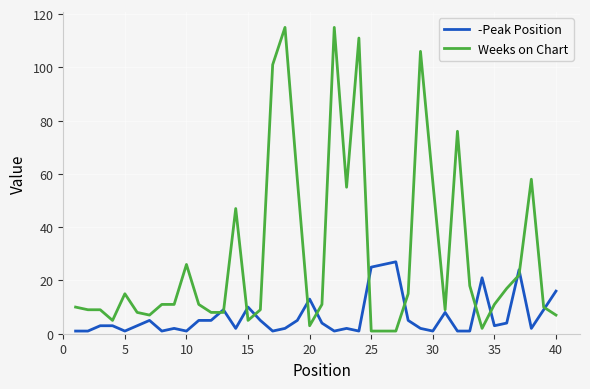

List the series in order of their peak value, highest first.

Weeks on Chart, -Peak Position